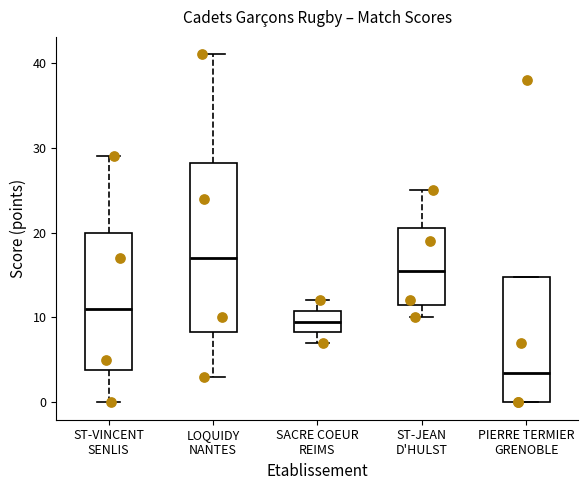

Reading left to right, transcribe this box plot: for each box, give where its median line is, the range the box spans, and where its two whiskers end, as read against the y-axis. The values are not printed on the chart, so give them approximately, as read against the axis.

ST-VINCENT SENLIS: median 11, box 4 to 20, whiskers 0 to 29
LOQUIDY NANTES: median 17, box 8 to 28, whiskers 3 to 41
SACRE COEUR REIMS: median 10, box 8 to 11, whiskers 7 to 12
ST-JEAN D'HULST: median 16, box 12 to 21, whiskers 10 to 25
PIERRE TERMIER GRENOBLE: median 4, box 0 to 15, whiskers 0 to 15